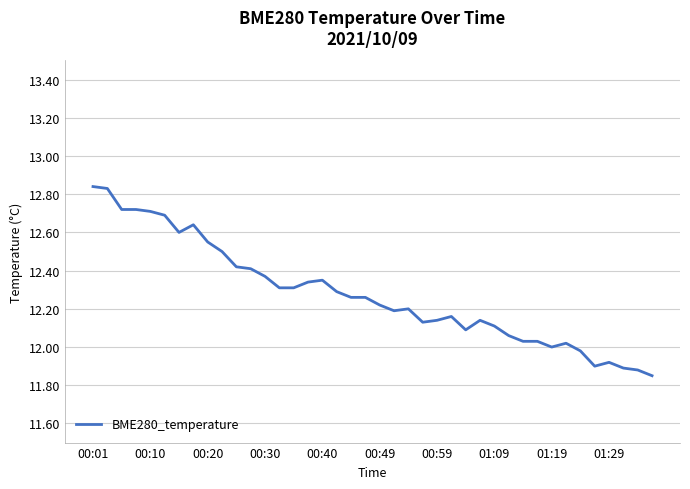

How many lines are shown in the chart?

1